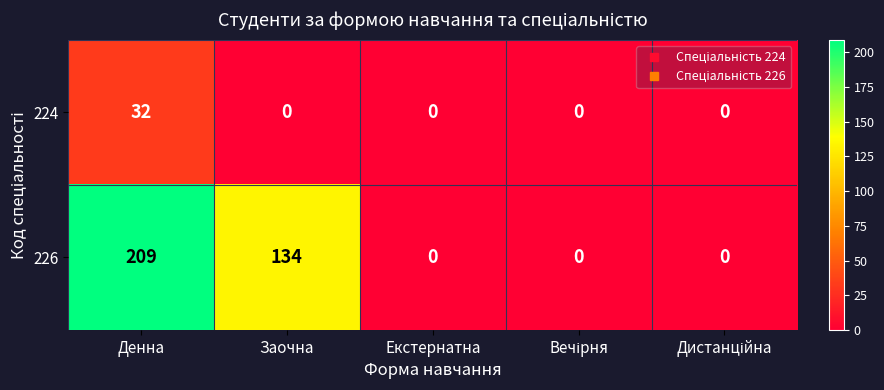

What is the difference between the highest and lowest values at Заочна?

134